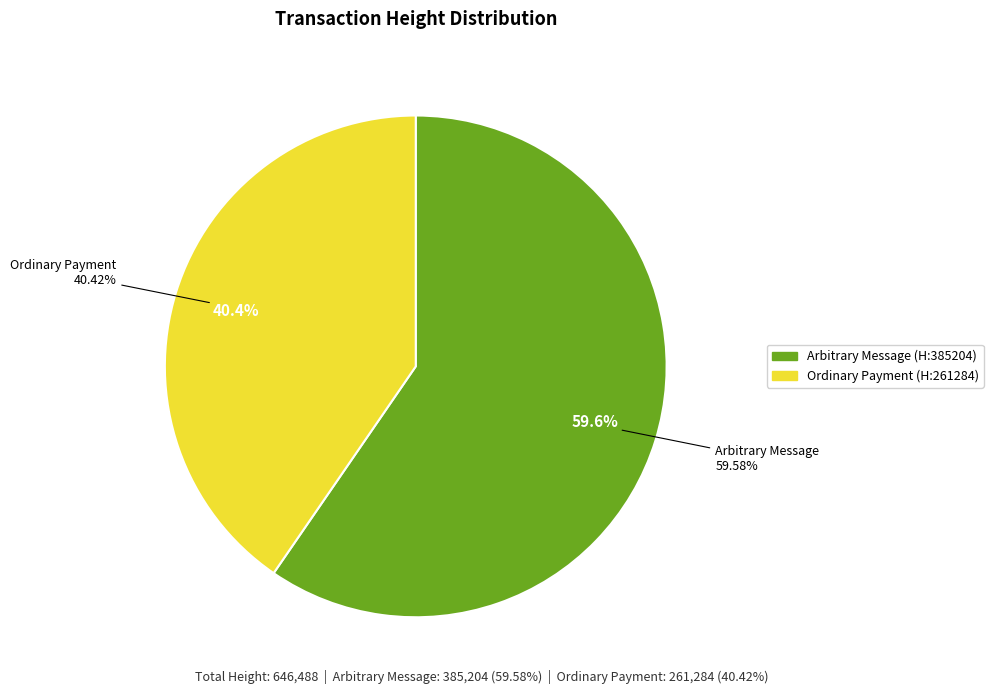

To the nearest percent, what is the difference between the largest and smallest slice percentages?

19%